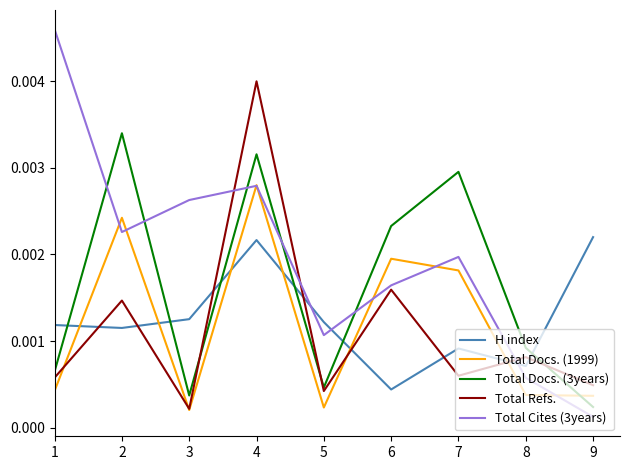

Where is Total Docs. (3years) nearest to the value 0?

9